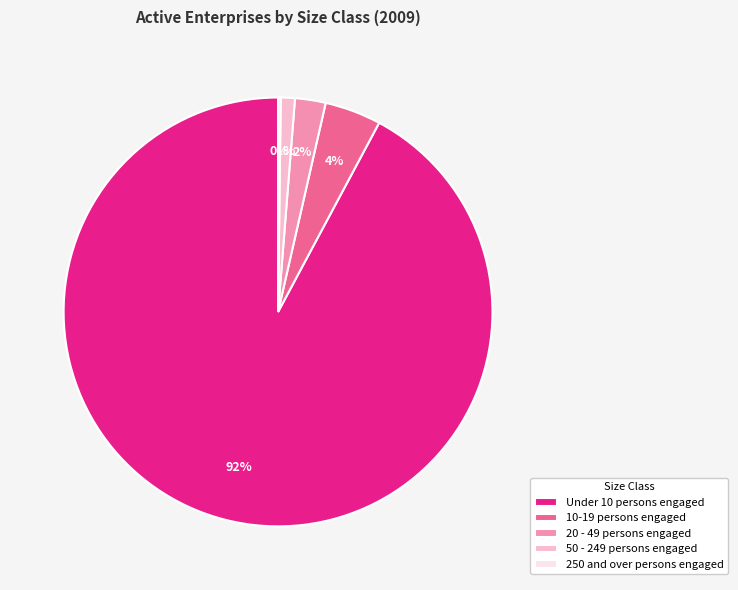

To the nearest percent, what portion does 50 - 249 persons engaged represent?

1%